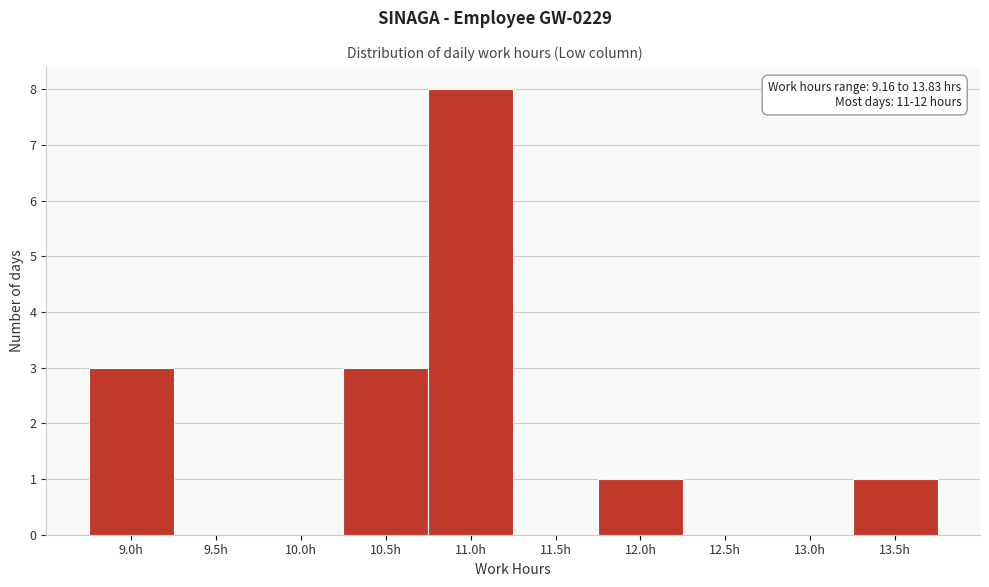

Reading right to left, list all the values displayed in this chart.

13.5h=1	13.0h=0	12.5h=0	12.0h=1	11.5h=0	11.0h=8	10.5h=3	10.0h=0	9.5h=0	9.0h=3